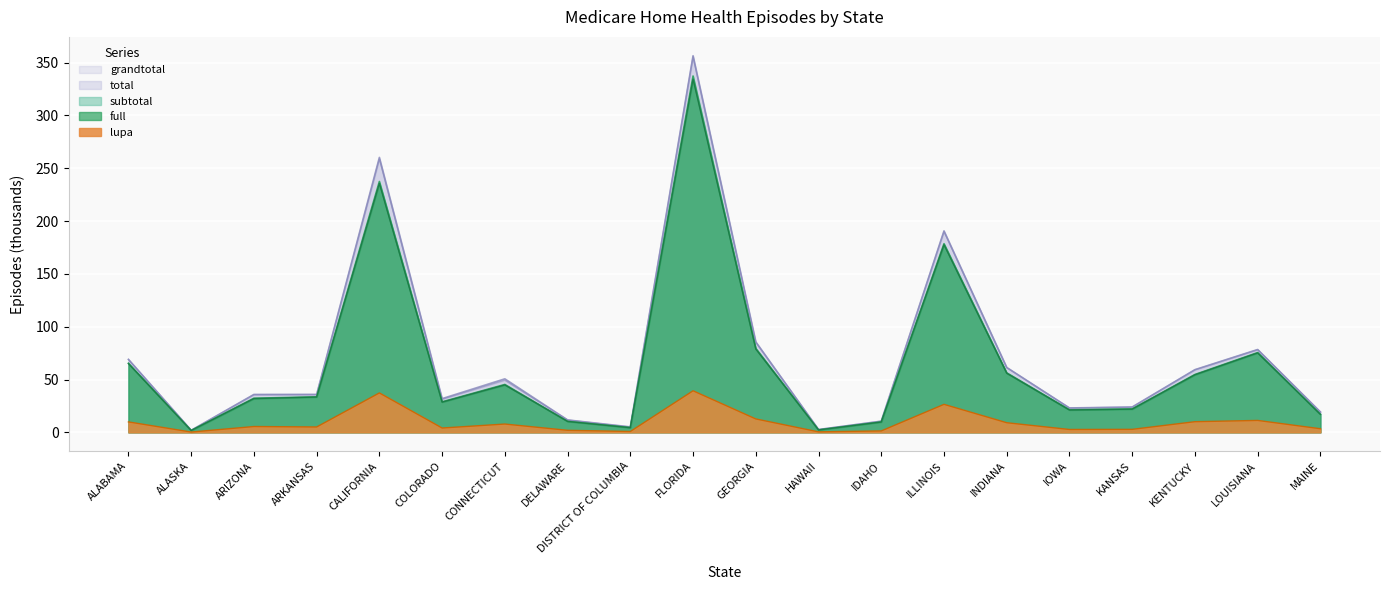

What is the difference between the maximum and minimum values in the grandtotal series?

354.5